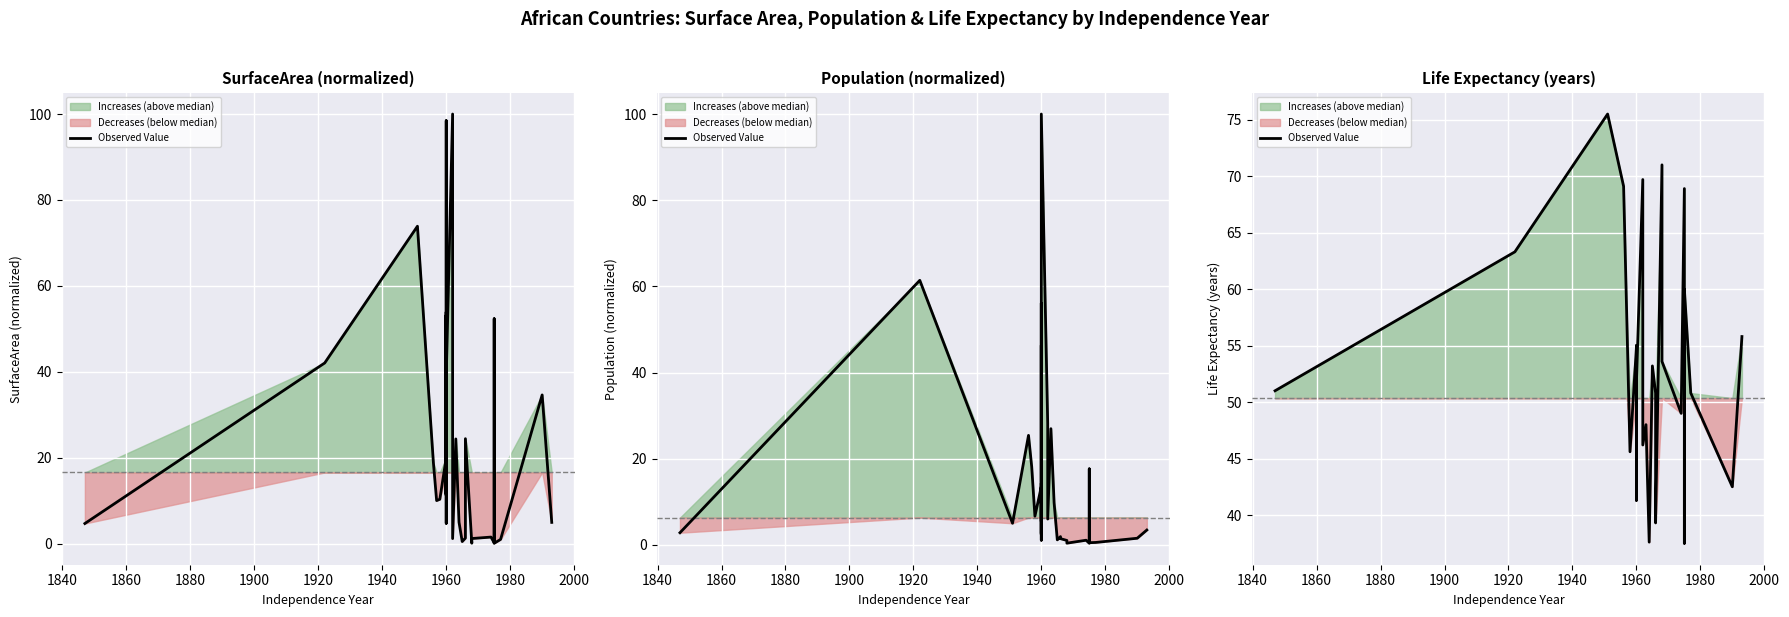

What is the value of the 34th point from the left?

38.3